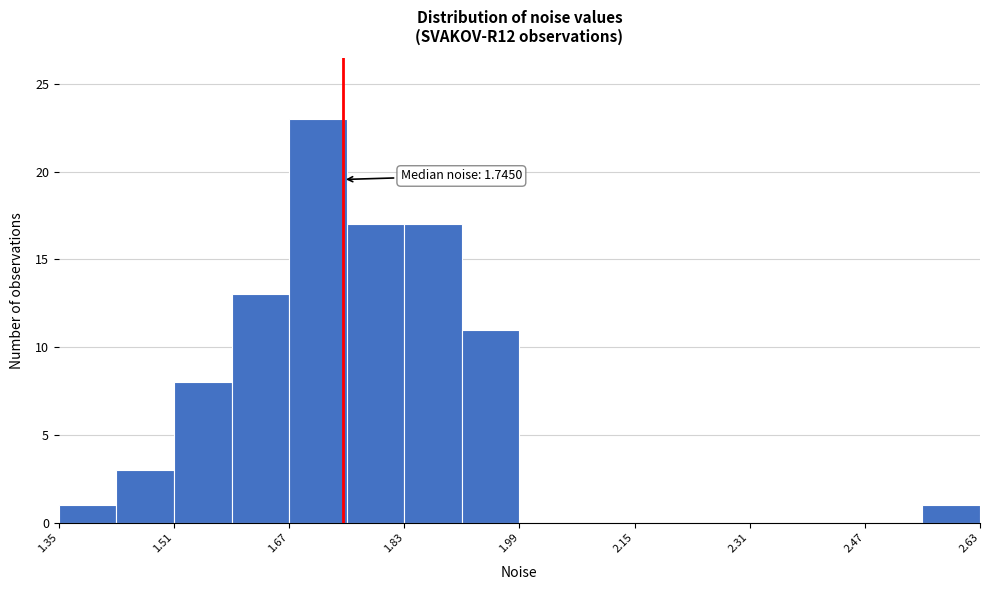

Over which range of the x-axis is the bar tallest?

1.67 to 1.75